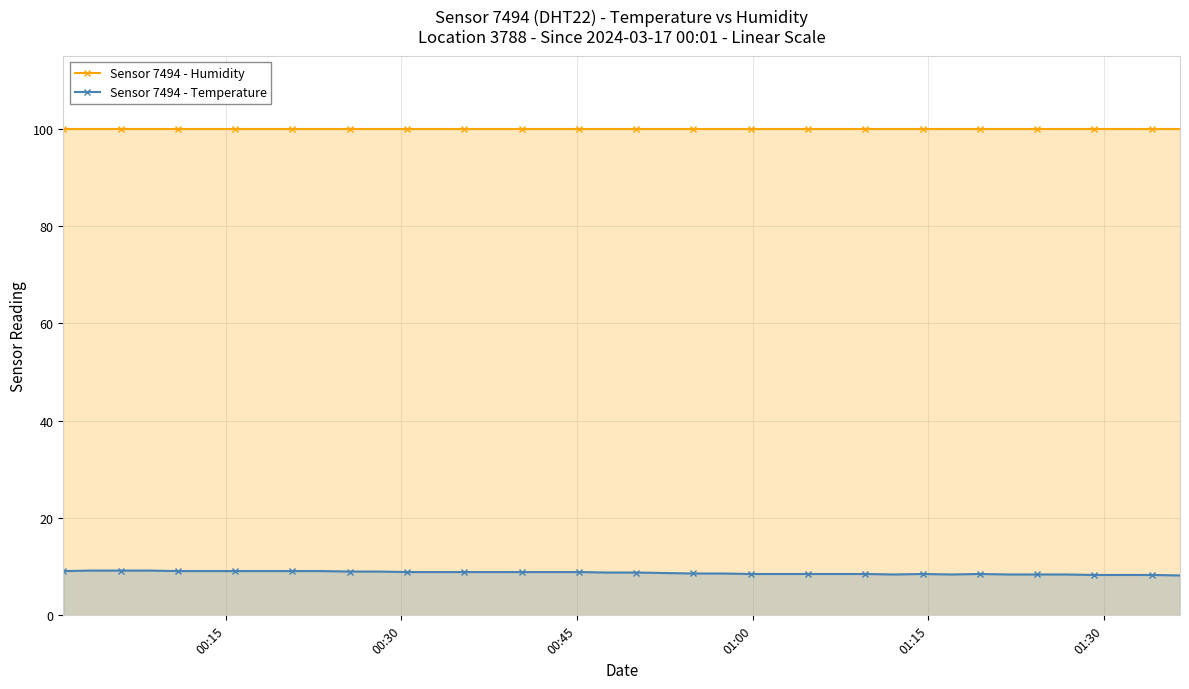

Does the chart have visible grid lines?

Yes